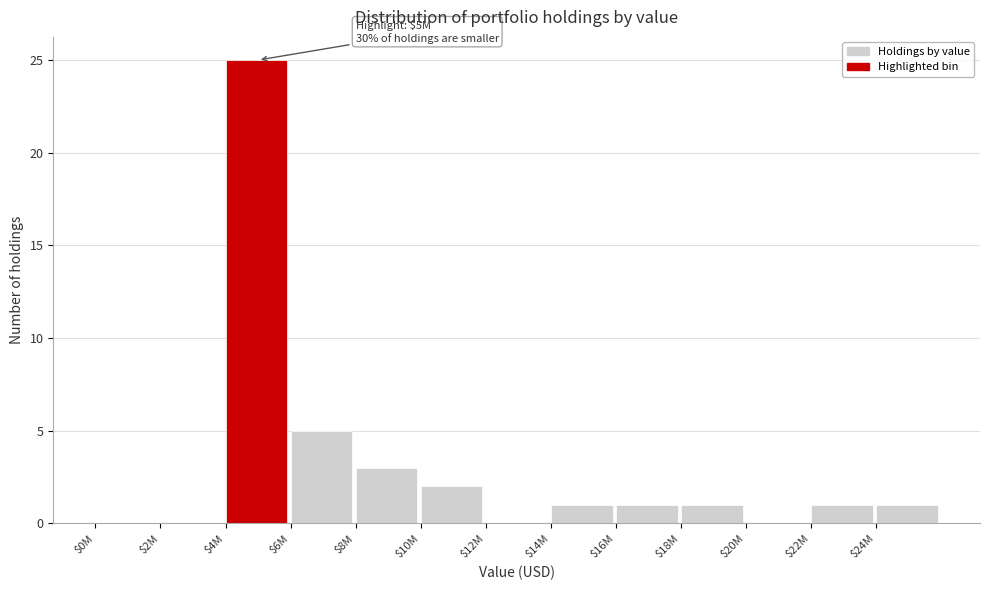

What is the sum of all values?

40